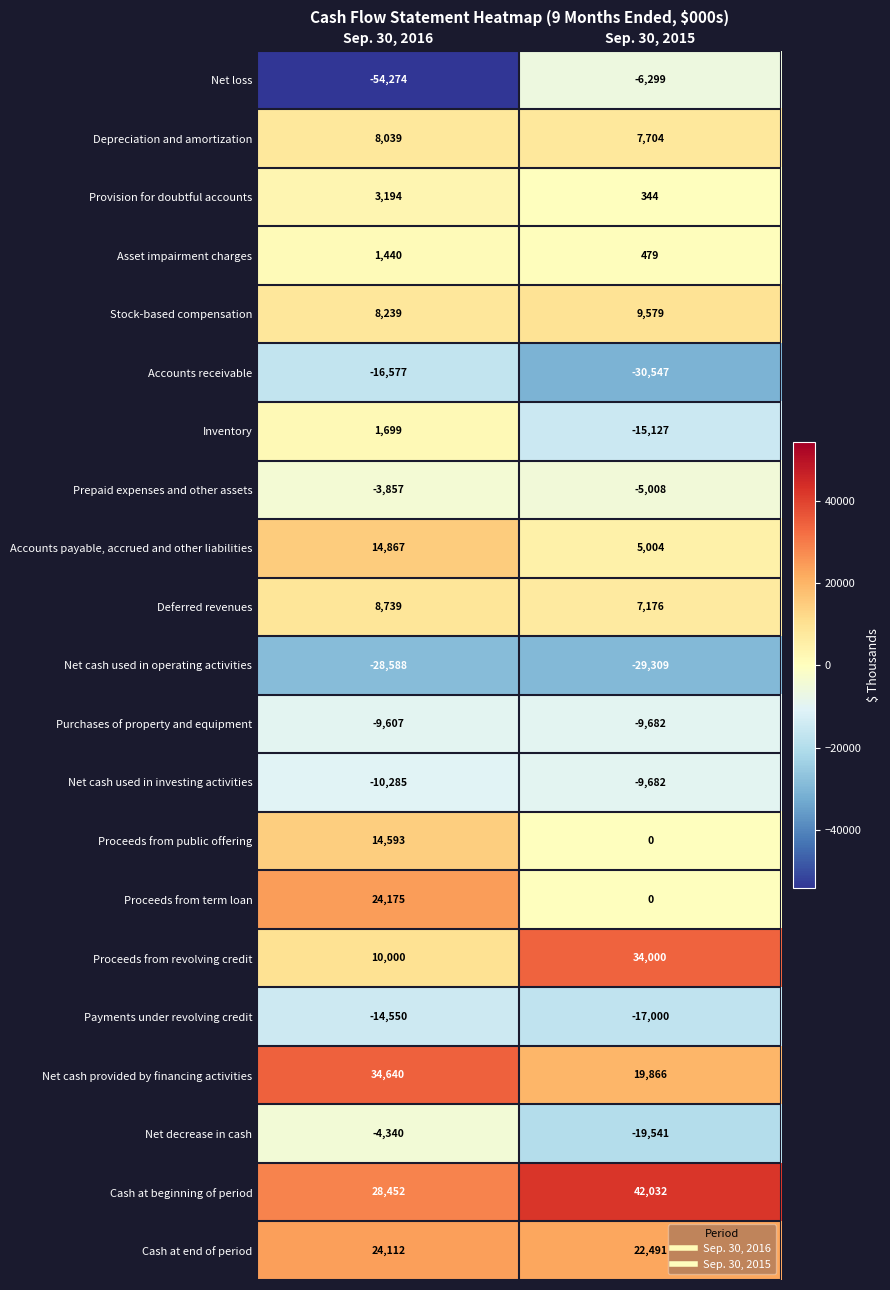

Read the Prepaid expenses and other assets value at Sep. 30, 2016.

-3857